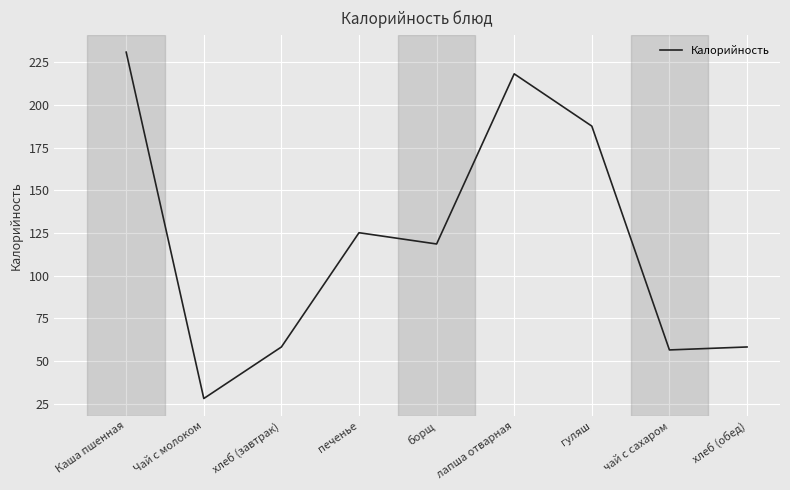

What is the maximum value shown in the chart?

230.9